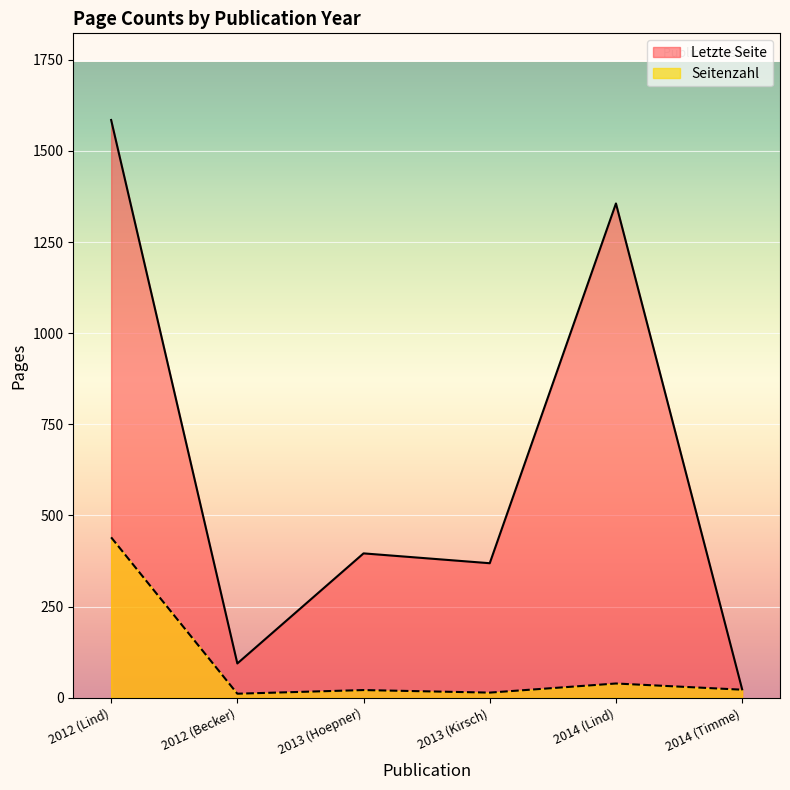

Where does the Seitenzahl series first go above 22?

2012 (Lind)